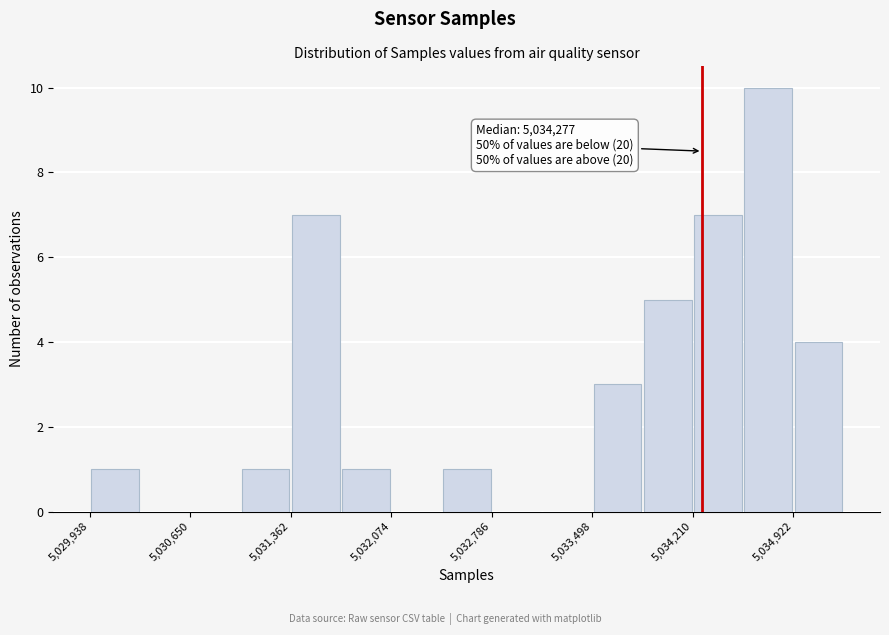

Read against the x-axis, roughly where is the centre of the tallest bar?

5034700